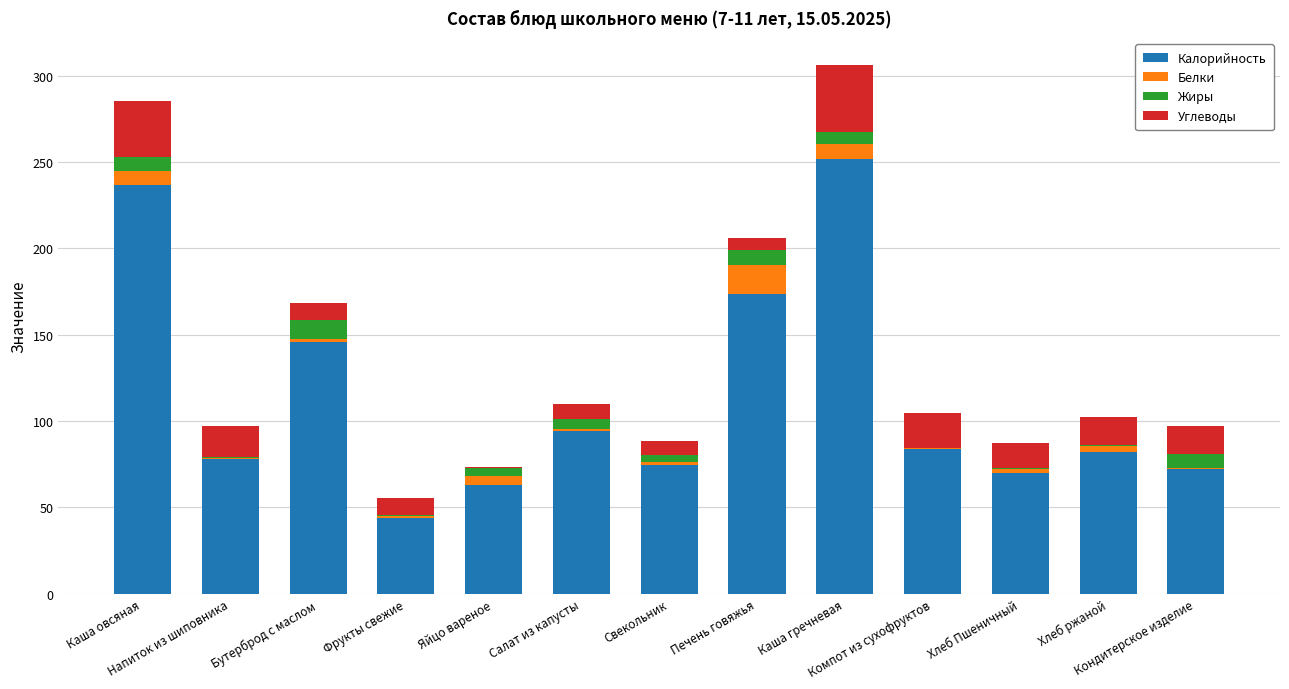

How many data points does each series have?

13